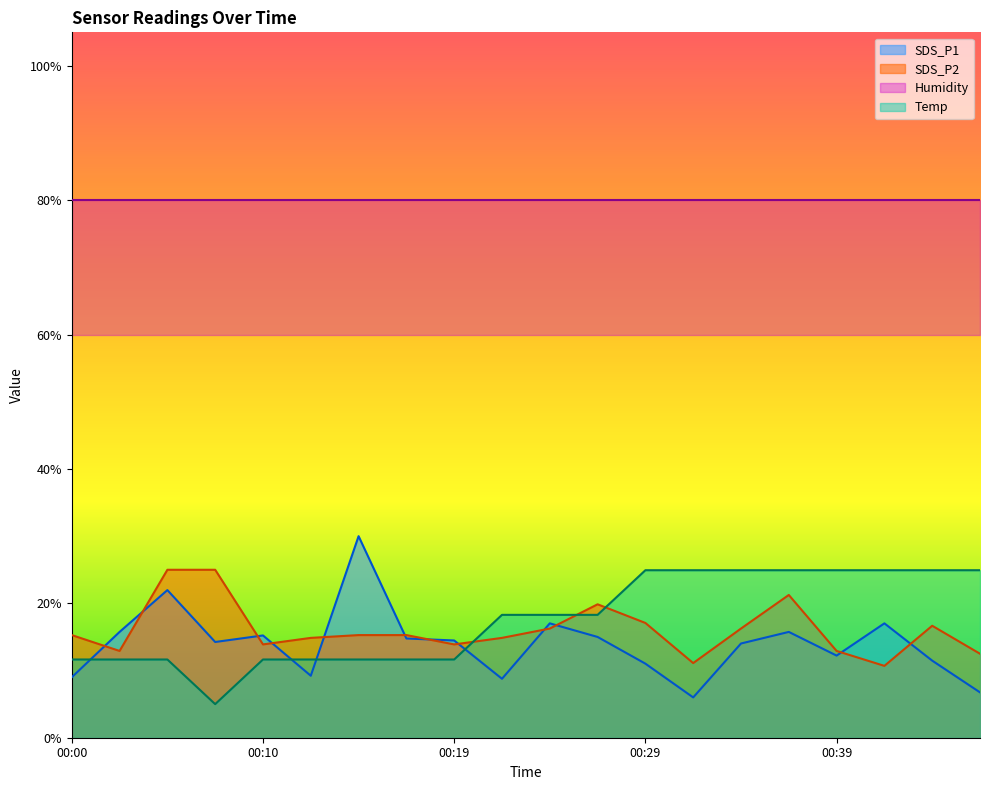

Between which two adjacent categories do SDS_P1 and SDS_P2 first intersect?

00:00 and 00:02